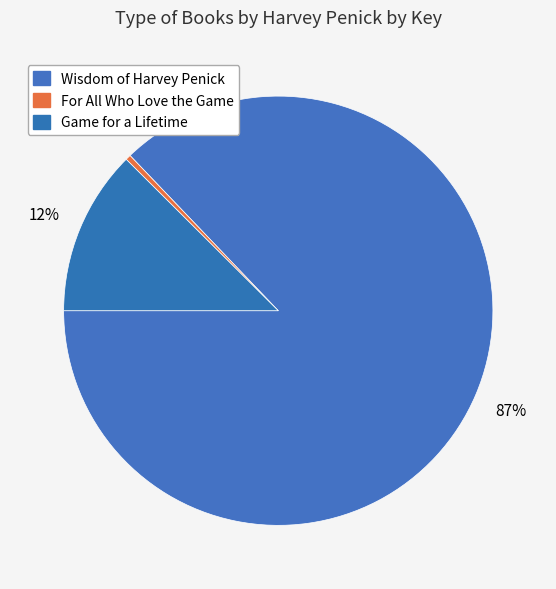

To the nearest percent, what is the difference between the Game for a Lifetime and Wisdom of Harvey Penick slice percentages?

75%